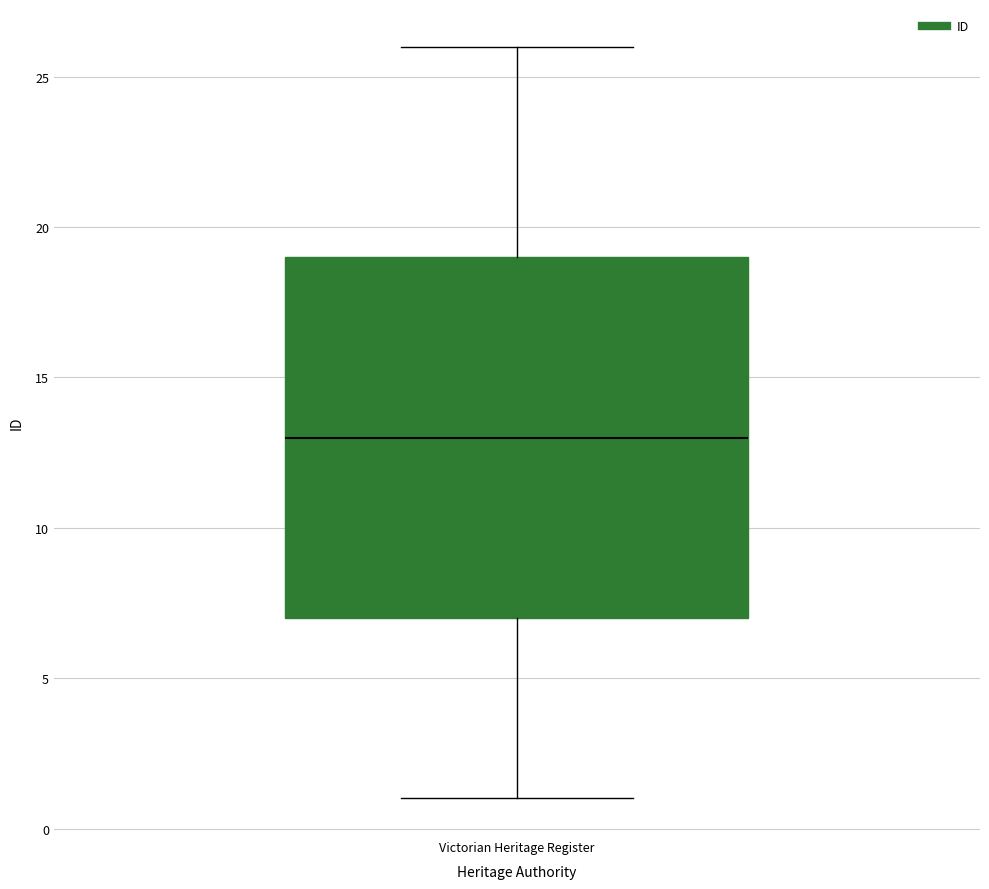

Where does the upper whisker of the box for Victorian Heritage Register end on the y-axis? The values are not printed on the chart, so give them approximately, as read against the axis.

26